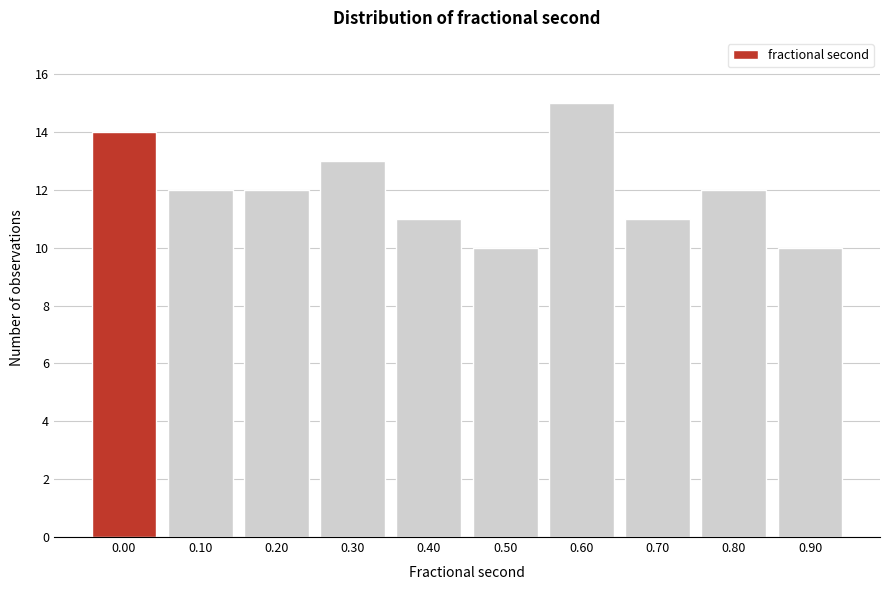

Reading left to right, what are all the values shown in this chart?

14	12	12	13	11	10	15	11	12	10